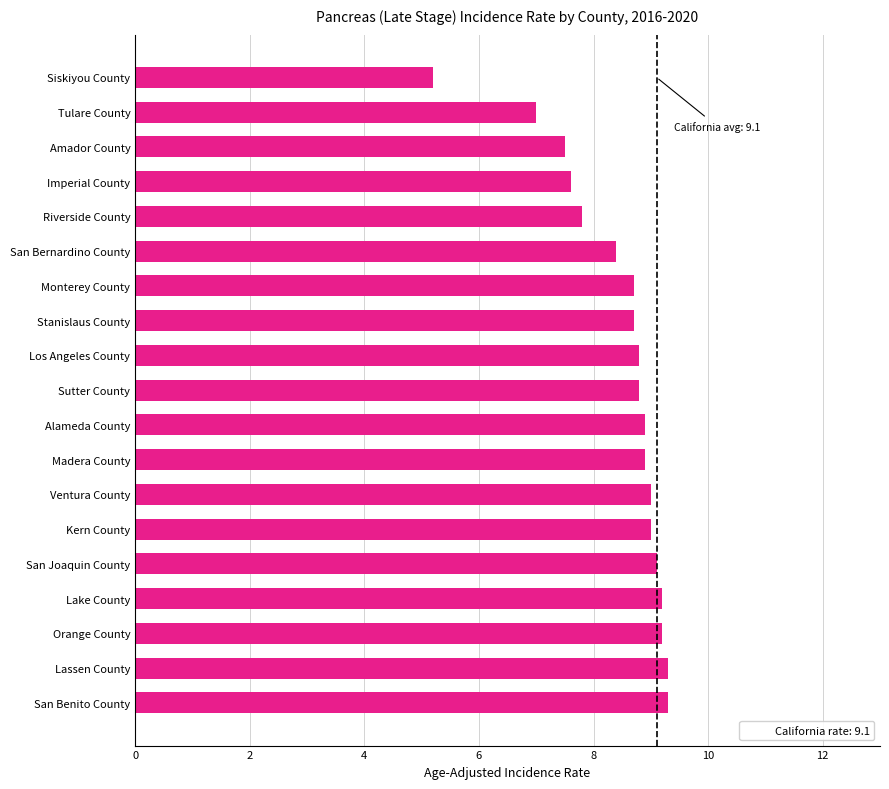

Reading bottom to top, transcribe all the data shown in this chart.

9.3	9.3	9.2	9.2	9.1	9.0	9.0	8.9	8.9	8.8	8.8	8.7	8.7	8.4	7.8	7.6	7.5	7.0	5.2